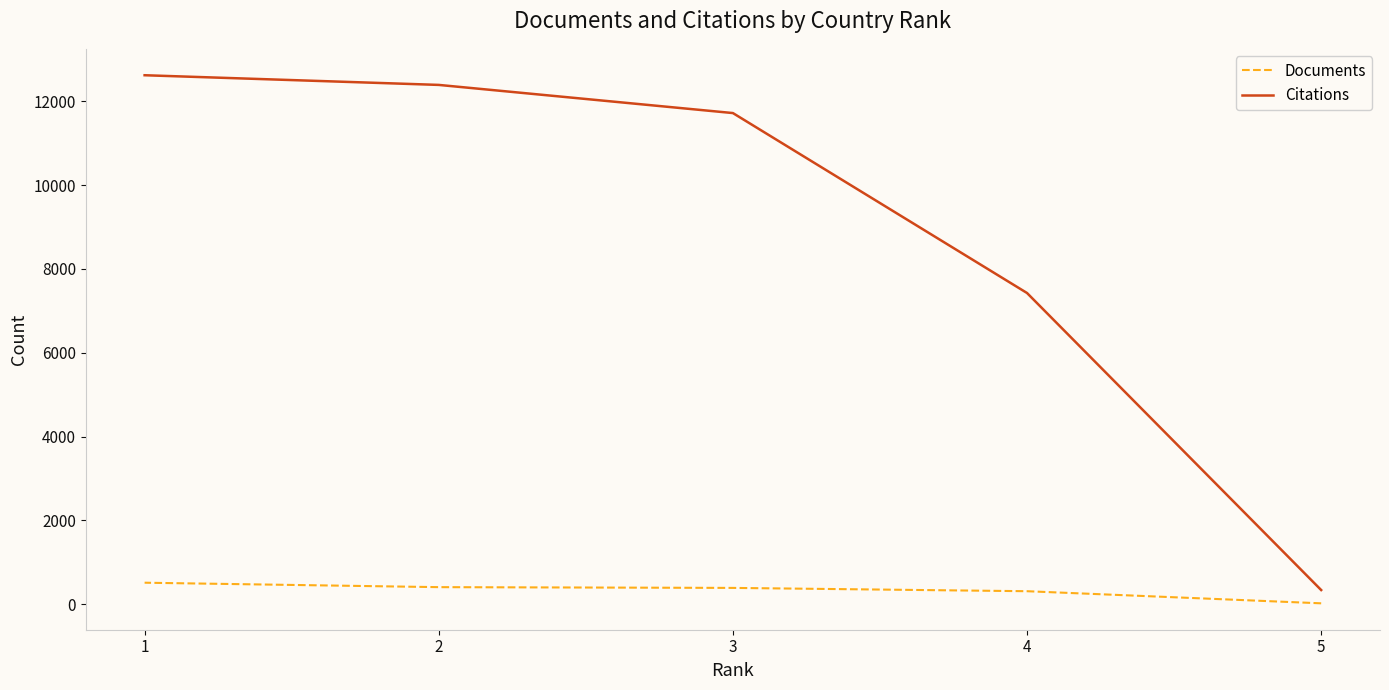

How many distinct data groups are displayed?

2